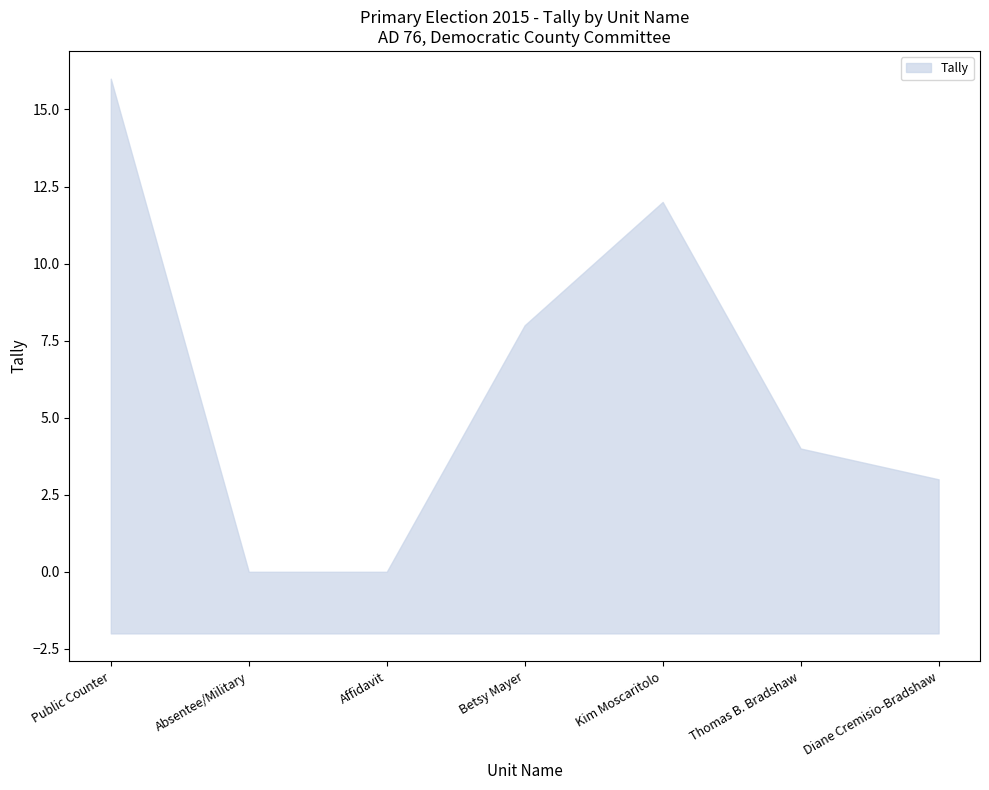

Reading right to left, extract all data points from this chart.

Tally: 3	4	12	8	0	0	16
VoteFor: 2	2	2	2	2	2	2